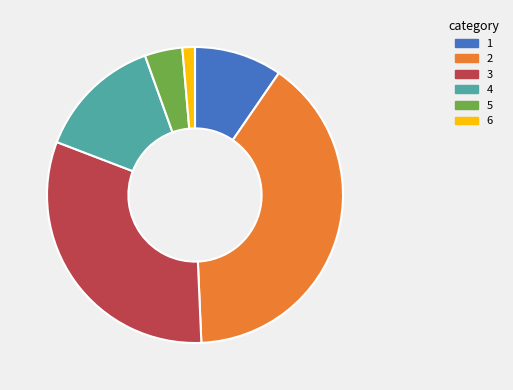

Count the number of slices in the pie.

6